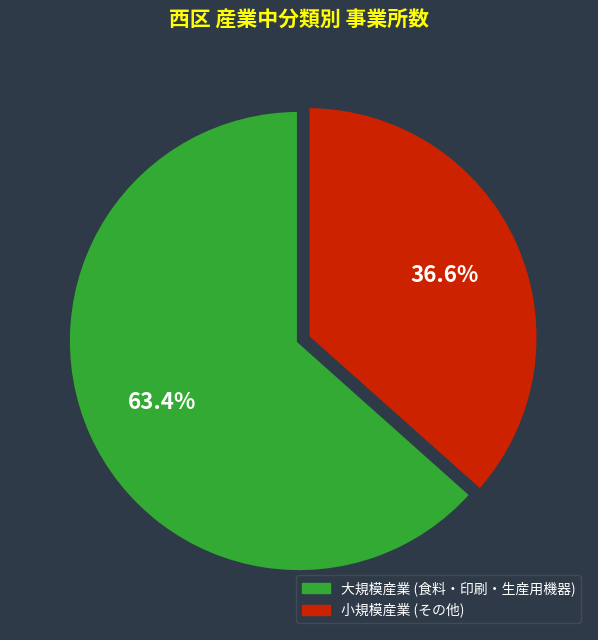

Is there a majority slice in this chart?

Yes